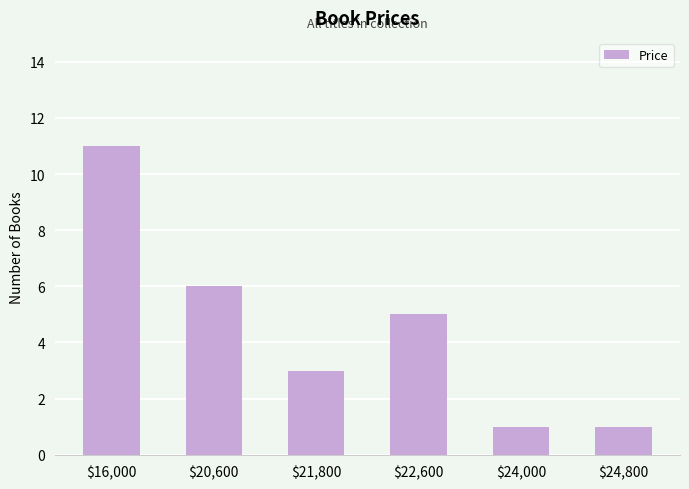

What is the difference between the maximum and minimum values?

10